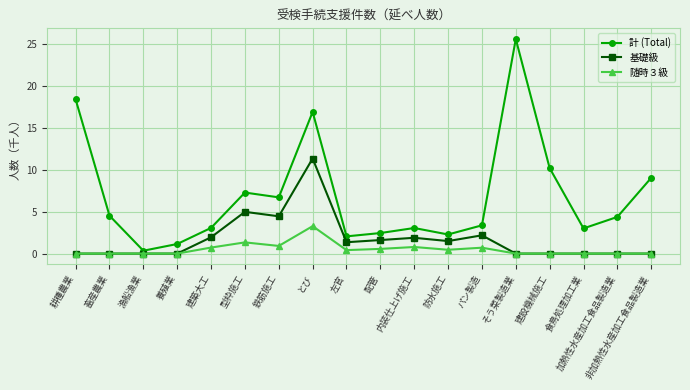

Which series has the largest range (max minus min)?

計 (Total)